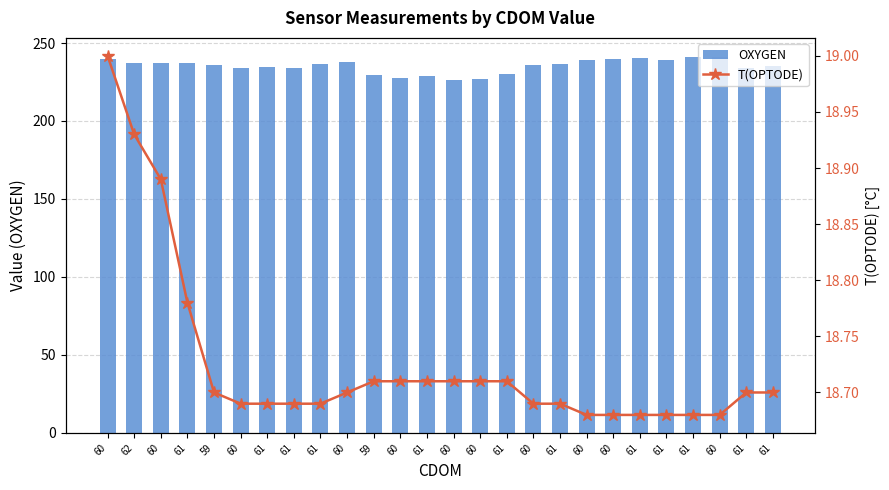

Is it true that OXYGEN equals 237.7 at 60?

True